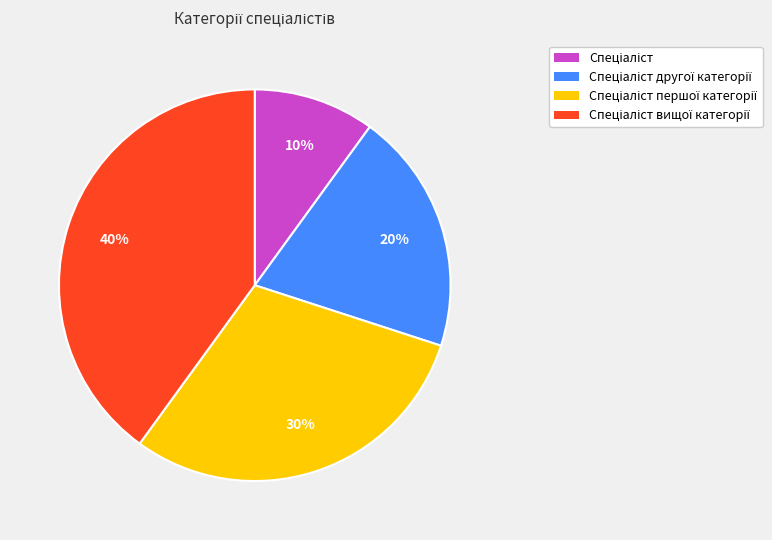

Is there any slice that represents more than half of the pie?

No